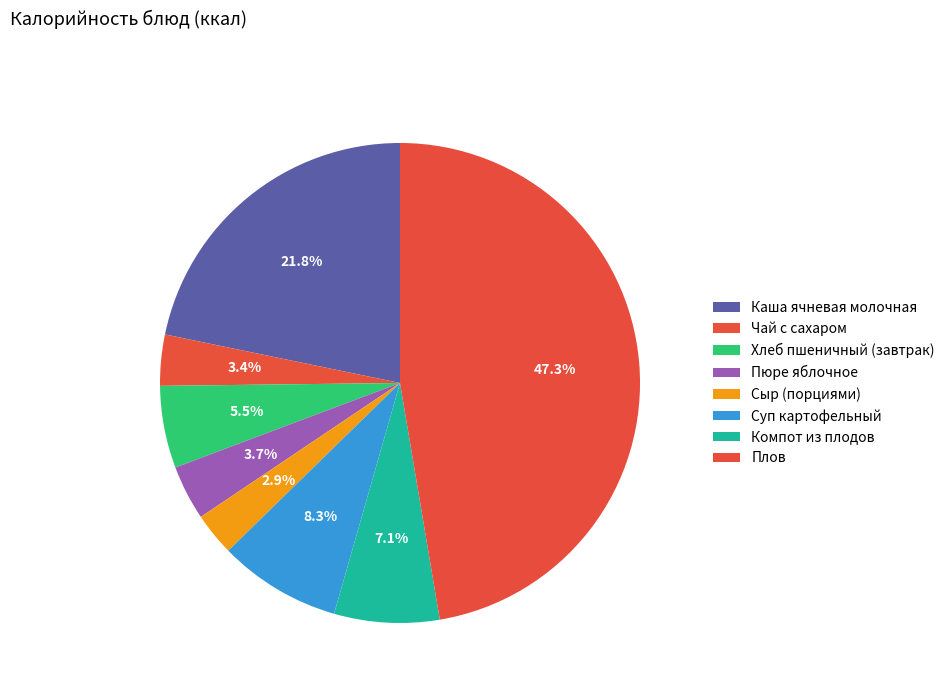

How much of the chart is everything except Сыр (порциями)?

97.1%